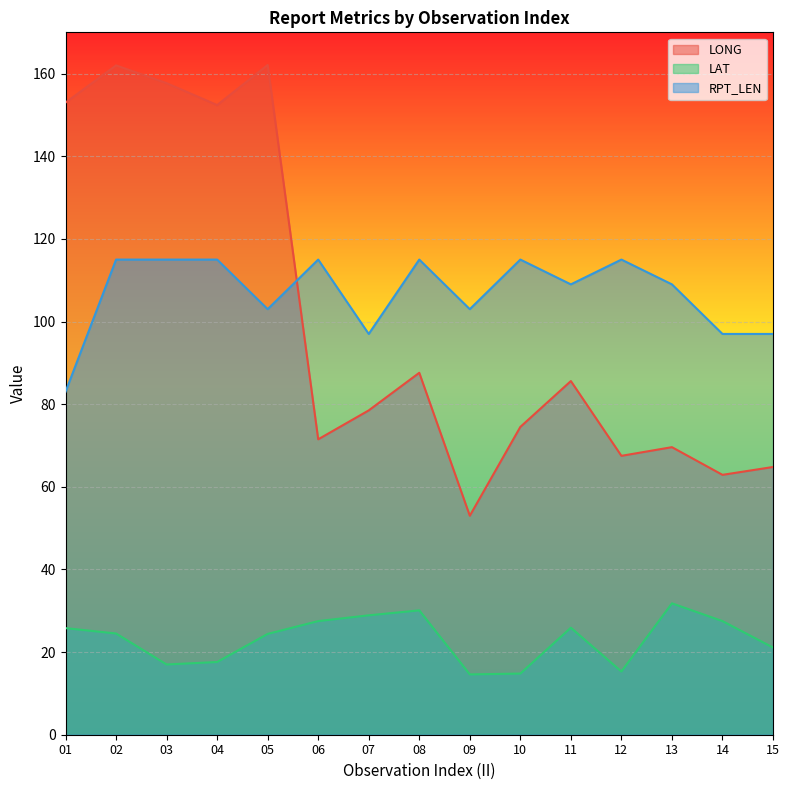

Does the chart display data point markers on the line(s)?

No